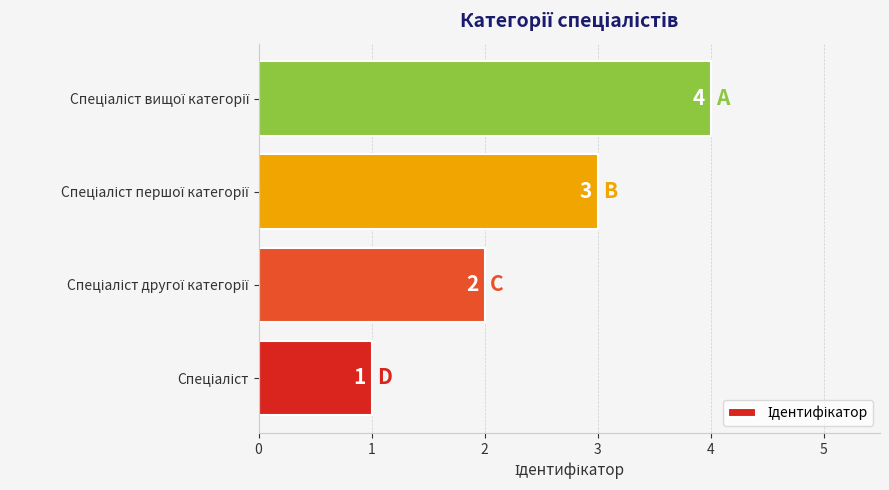

How many values are between 2 and 4?

3